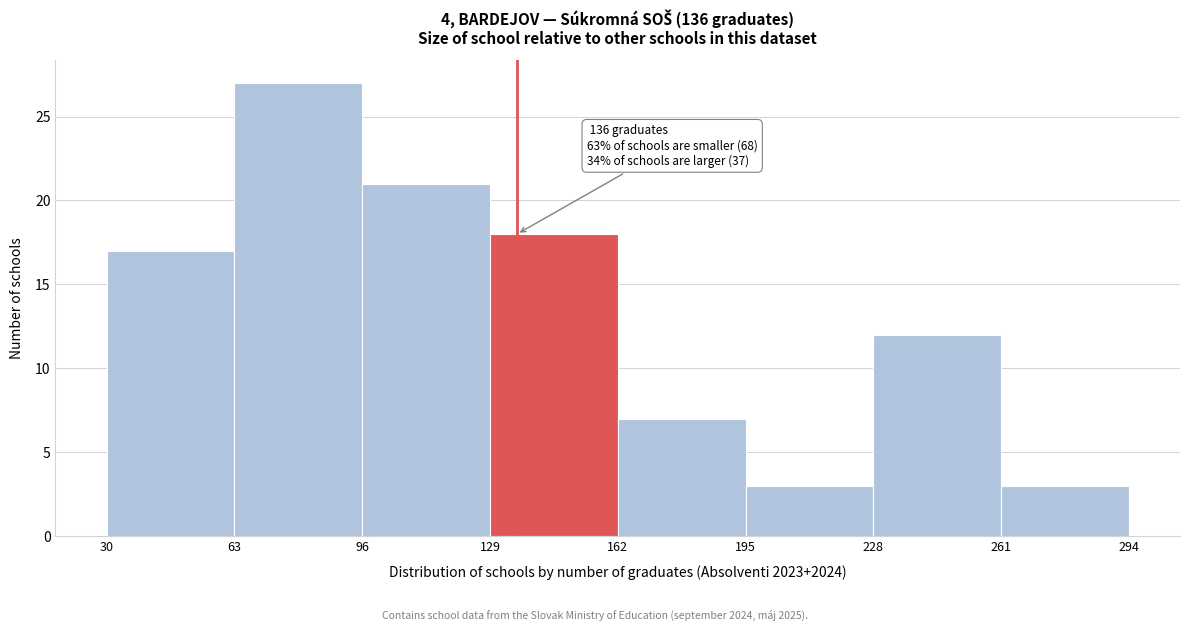

Over which range of the x-axis is the bar tallest?

63 to 96